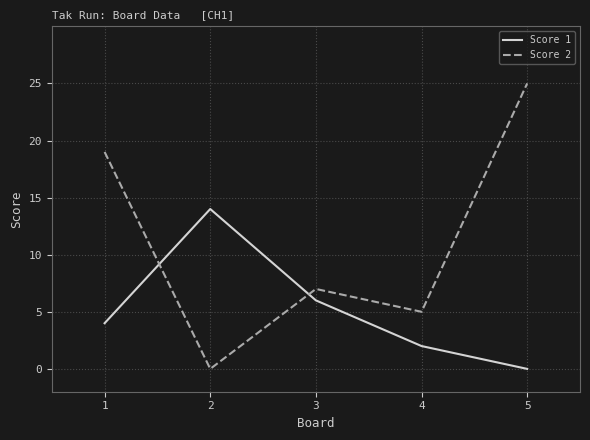

Does the chart display data point markers on the line(s)?

No